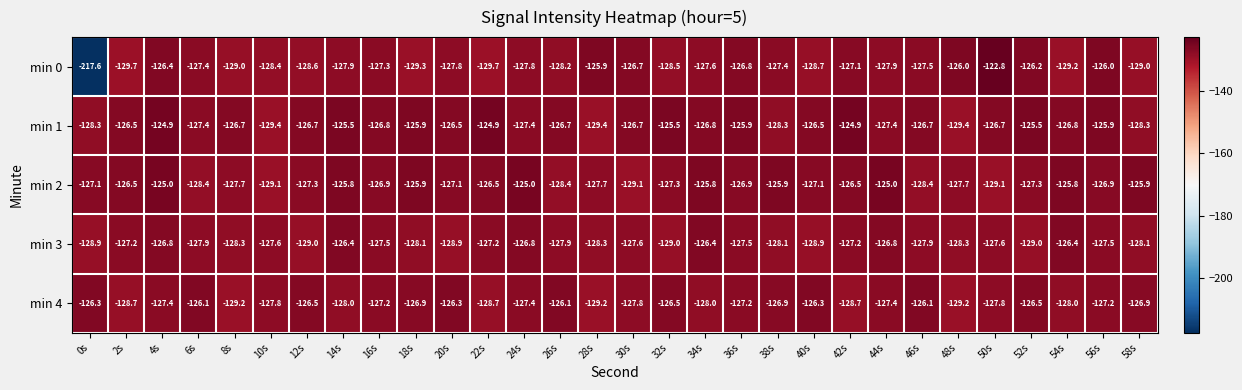

Where does the min 3 series first go above -127?

4s